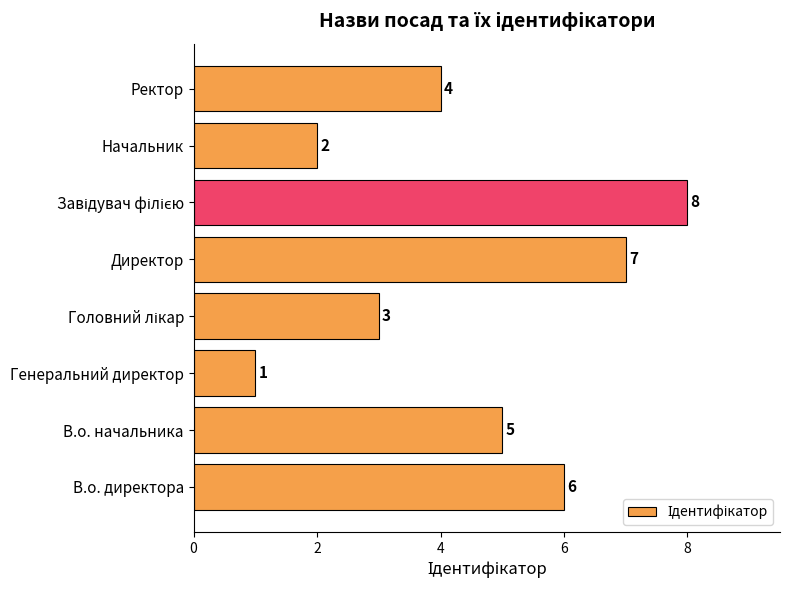

What is the maximum value shown in the chart?

8